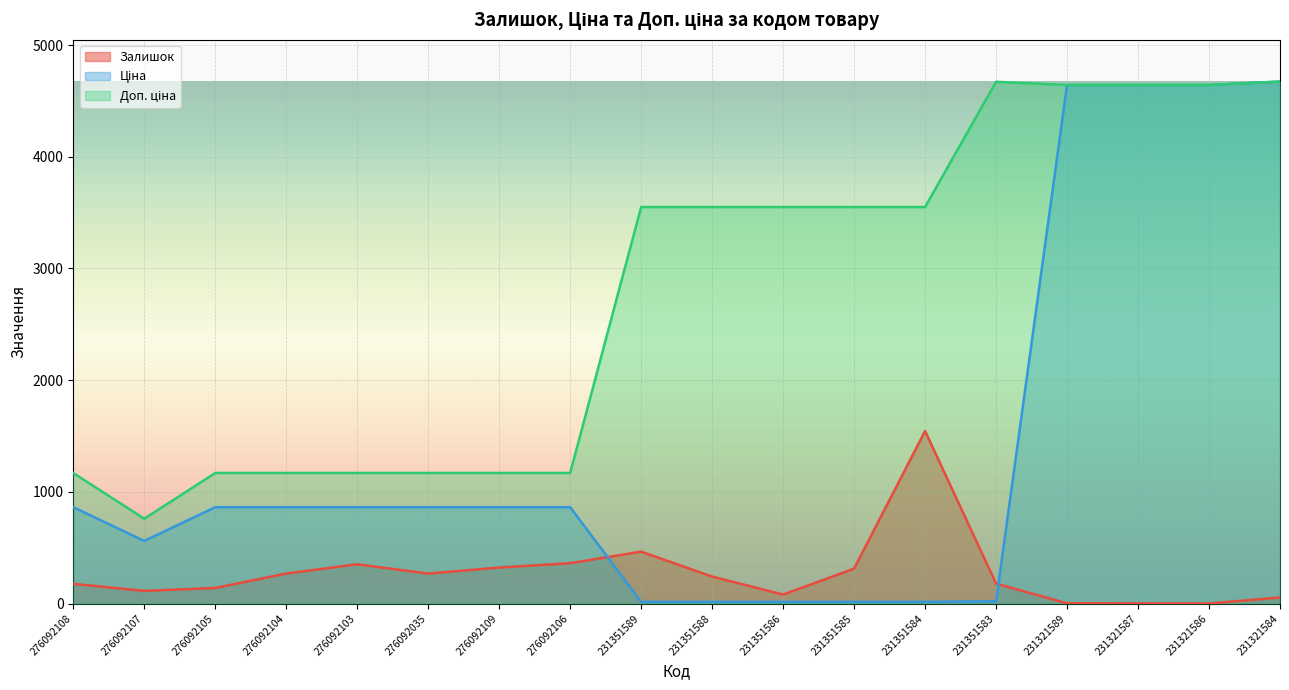

Where is Доп. ціна nearest to the value 2716?

231351589